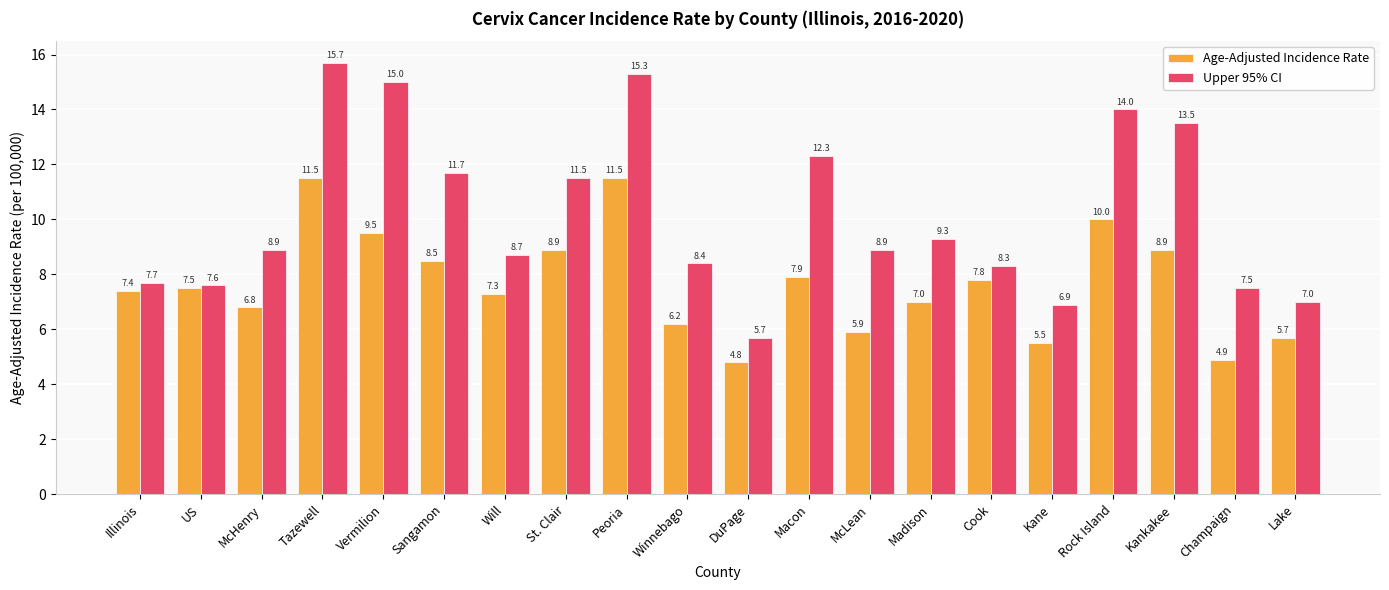

At which category is the sum across all series the highest?

Tazewell